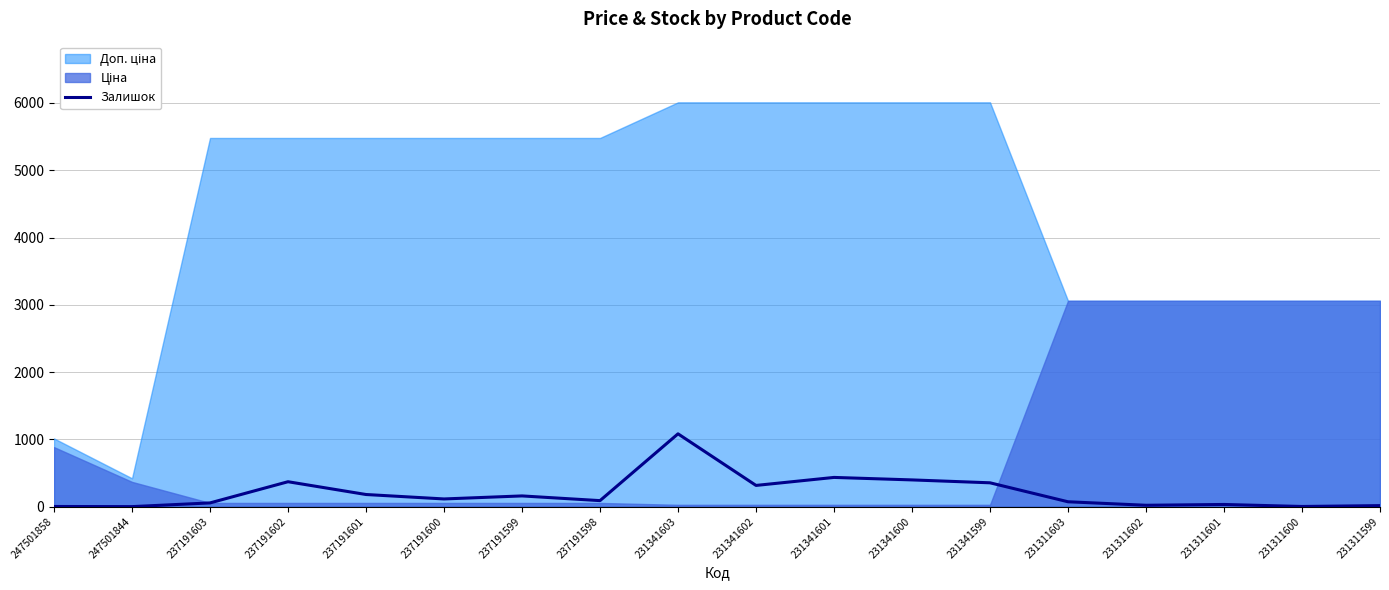

The Залишок series shows 727 at 231341601. True or false?

False